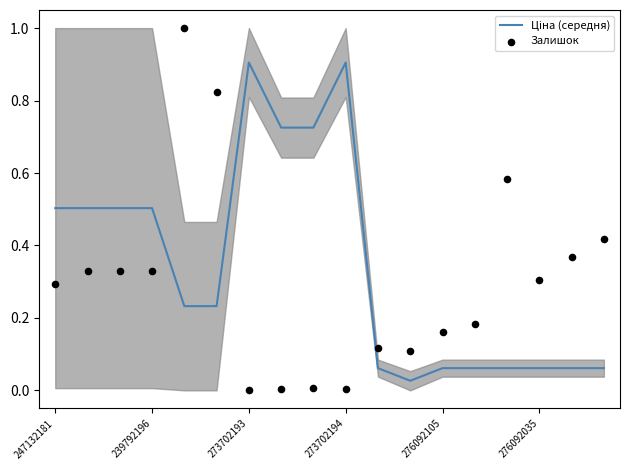

What are all the series names shown in the legend?

Ціна (середня), Залишок